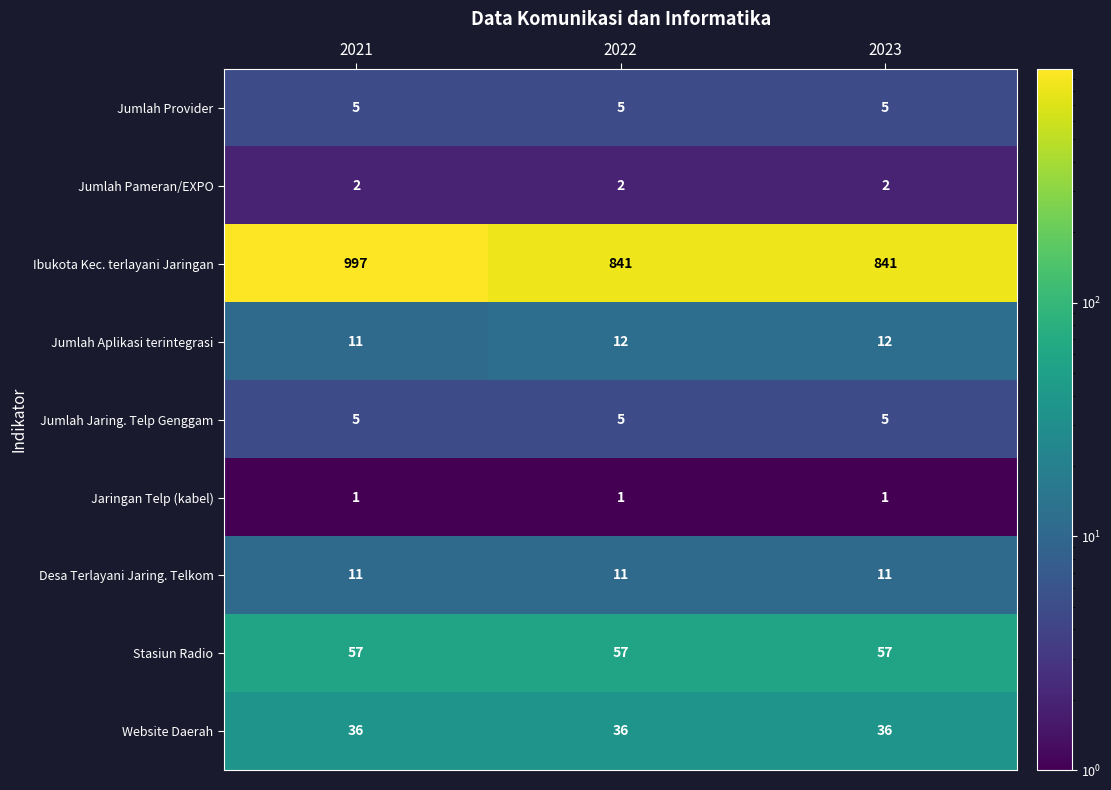

Is it true that Jumlah Jaring. Telp Genggam equals 5 at 2023?

True